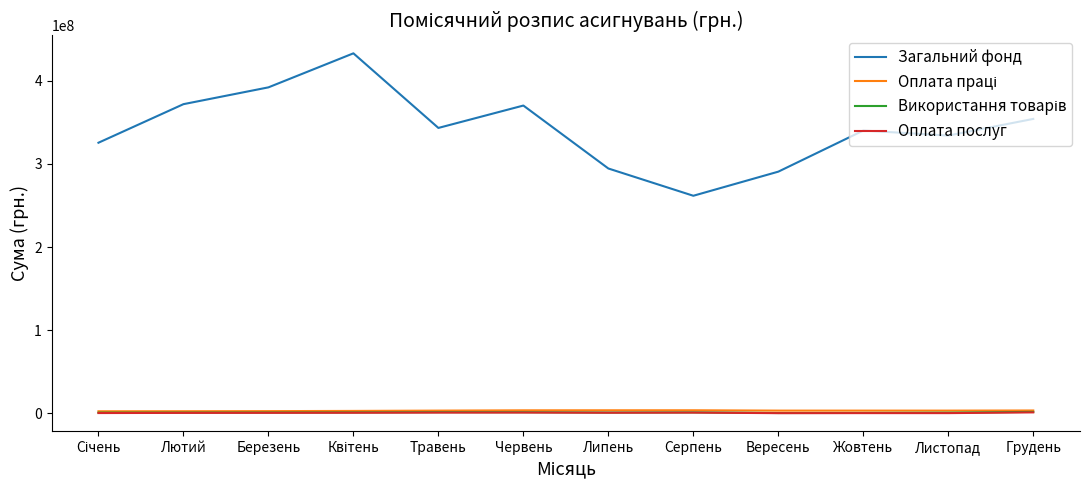

Does the chart have visible grid lines?

No